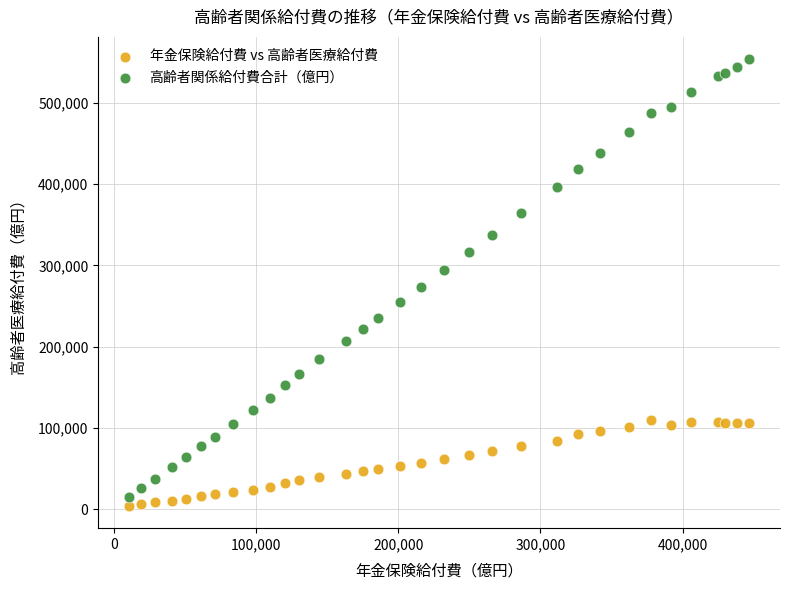

Which series reaches the maximum Y coordinate?

高齢者関係給付費合計（億円）